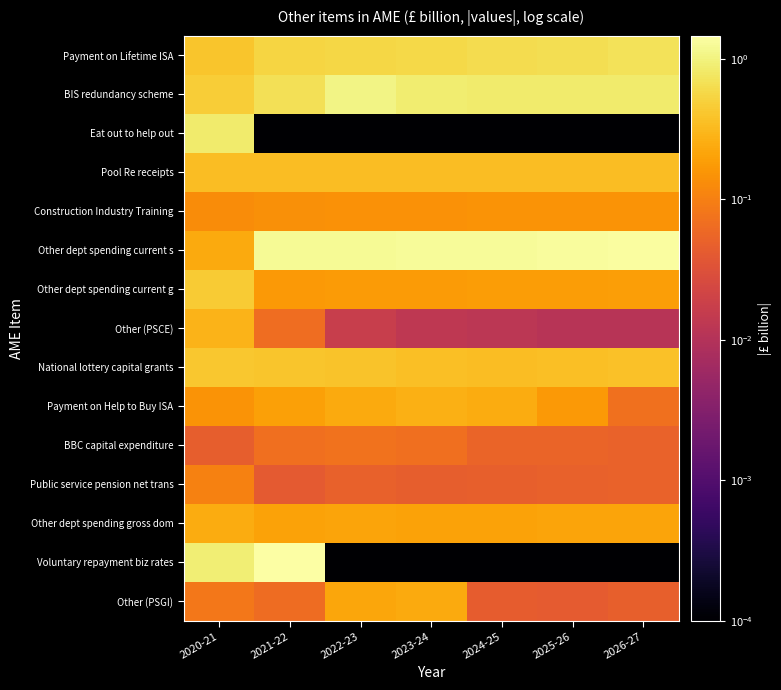

What is the spread (max minus min) of values at 2022-23?

1.3